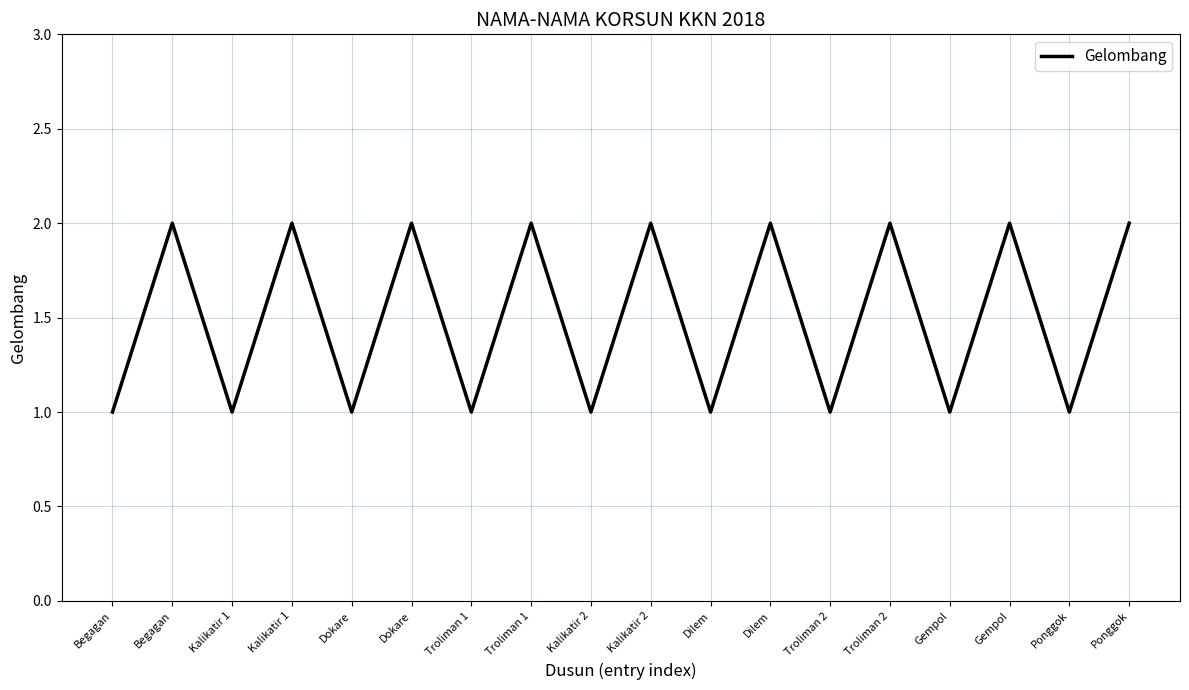

What is the average value?

2